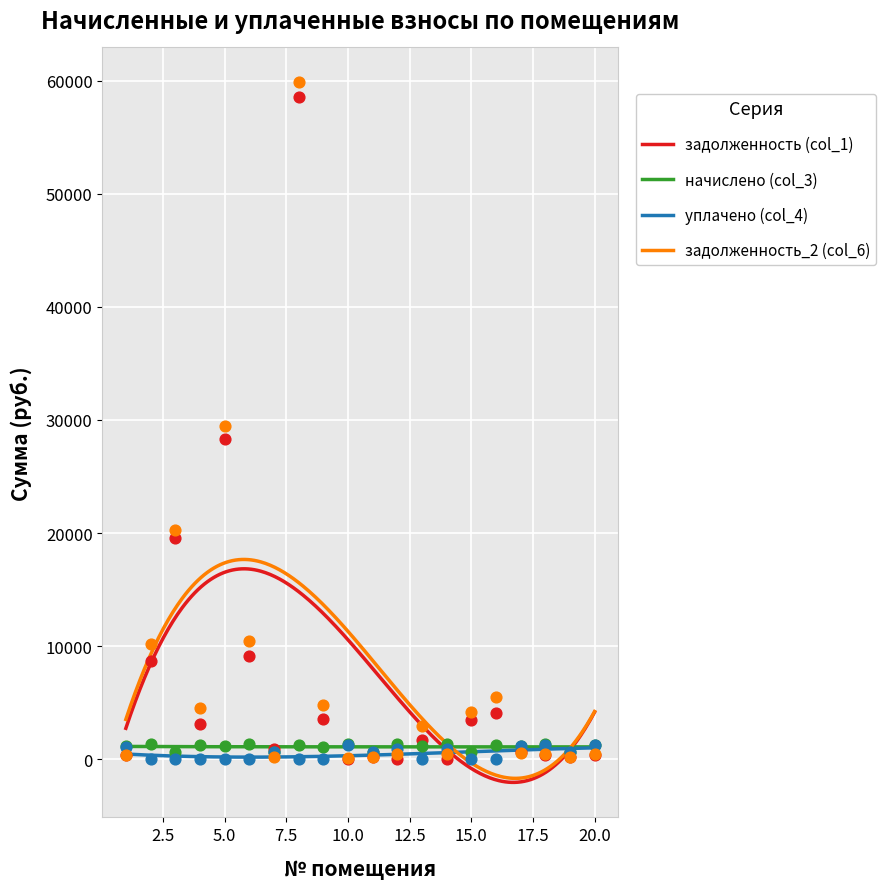

Which series has the largest Y range (max minus min)?

задолженность_2 (col_6)